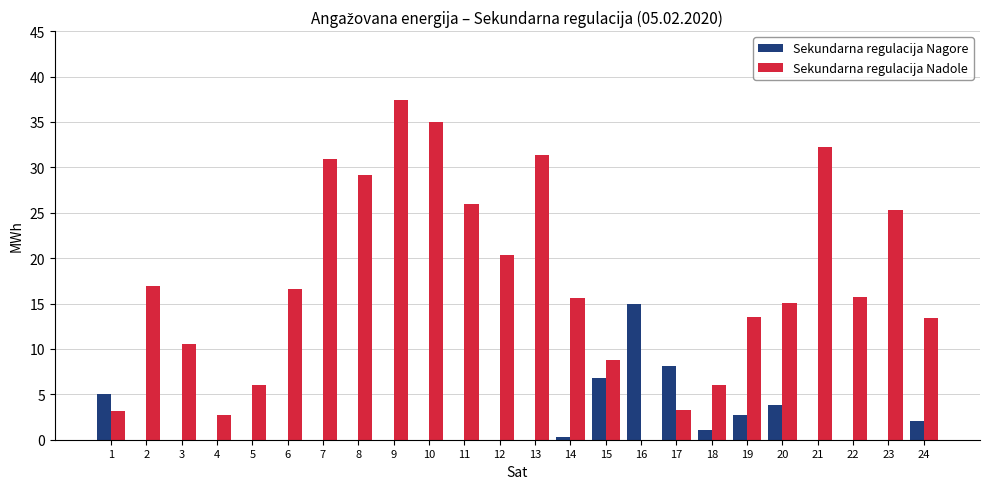

What is the total value across all series at 7?

30.9